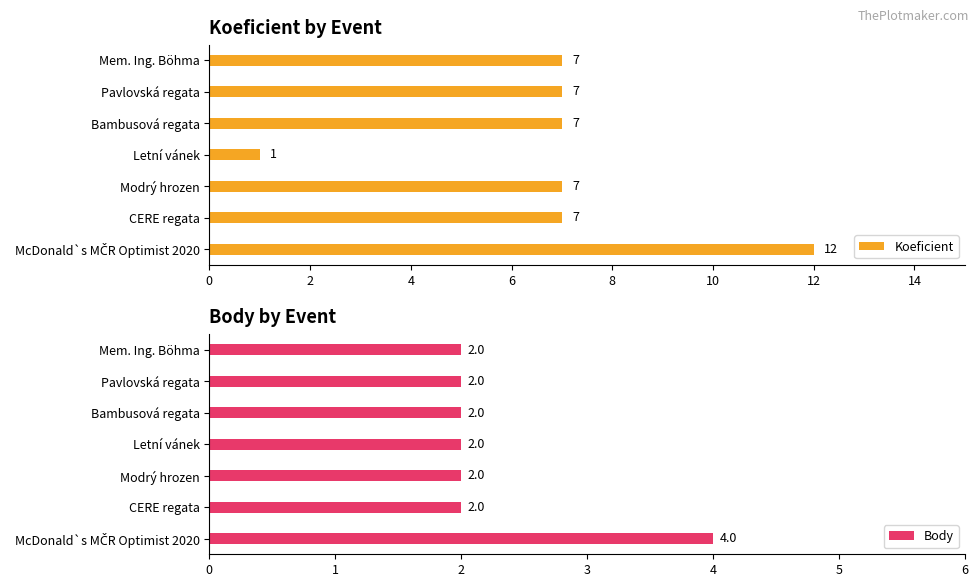

What are all the series names shown in the legend?

Koeficient, Body